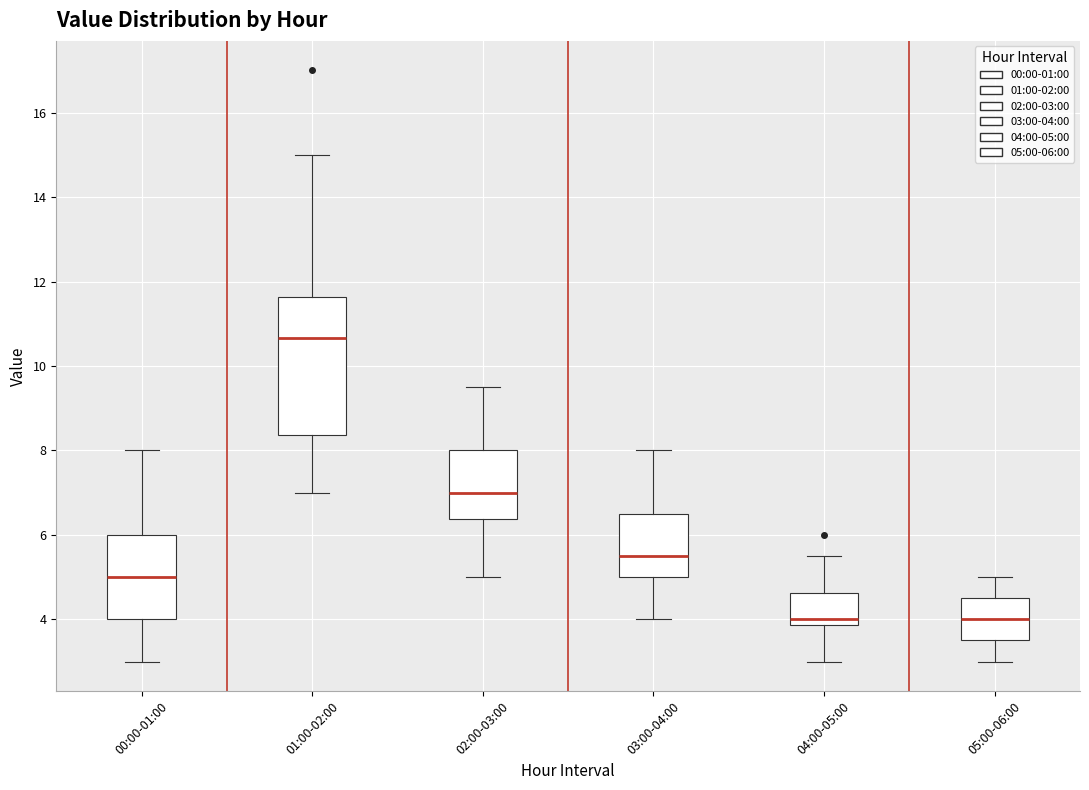

Reading left to right, read every box against the y-axis: the position of its median line, the range the box covers, and the ends of its whiskers. The values are not printed on the chart, so give them approximately, as read against the axis.

00:00-01:00: median 5.0, box 4.0 to 6.0, whiskers 3.0 to 8.0
01:00-02:00: median 10.6, box 8.4 to 11.6, whiskers 7.0 to 15.0
02:00-03:00: median 7.0, box 6.4 to 8.0, whiskers 5.0 to 9.6
03:00-04:00: median 5.6, box 5.0 to 6.6, whiskers 4.0 to 8.0
04:00-05:00: median 4.0, box 3.8 to 4.6, whiskers 3.0 to 5.6
05:00-06:00: median 4.0, box 3.6 to 4.6, whiskers 3.0 to 5.0